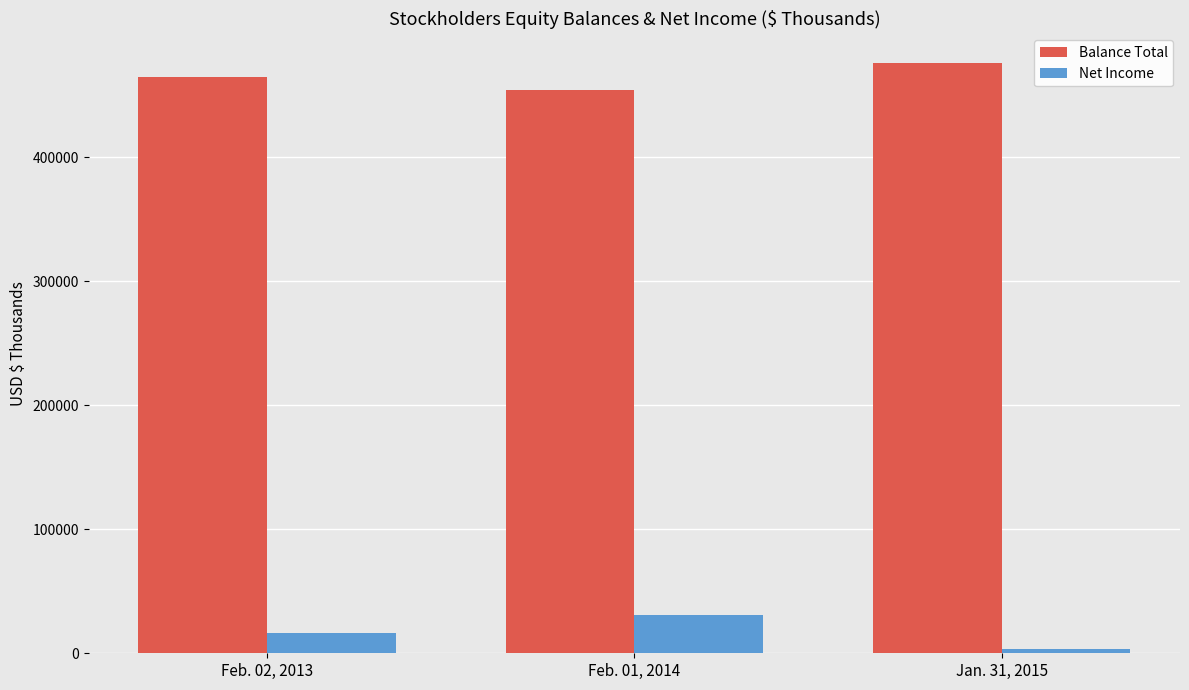

What is the average value of the Balance Total series?

465081